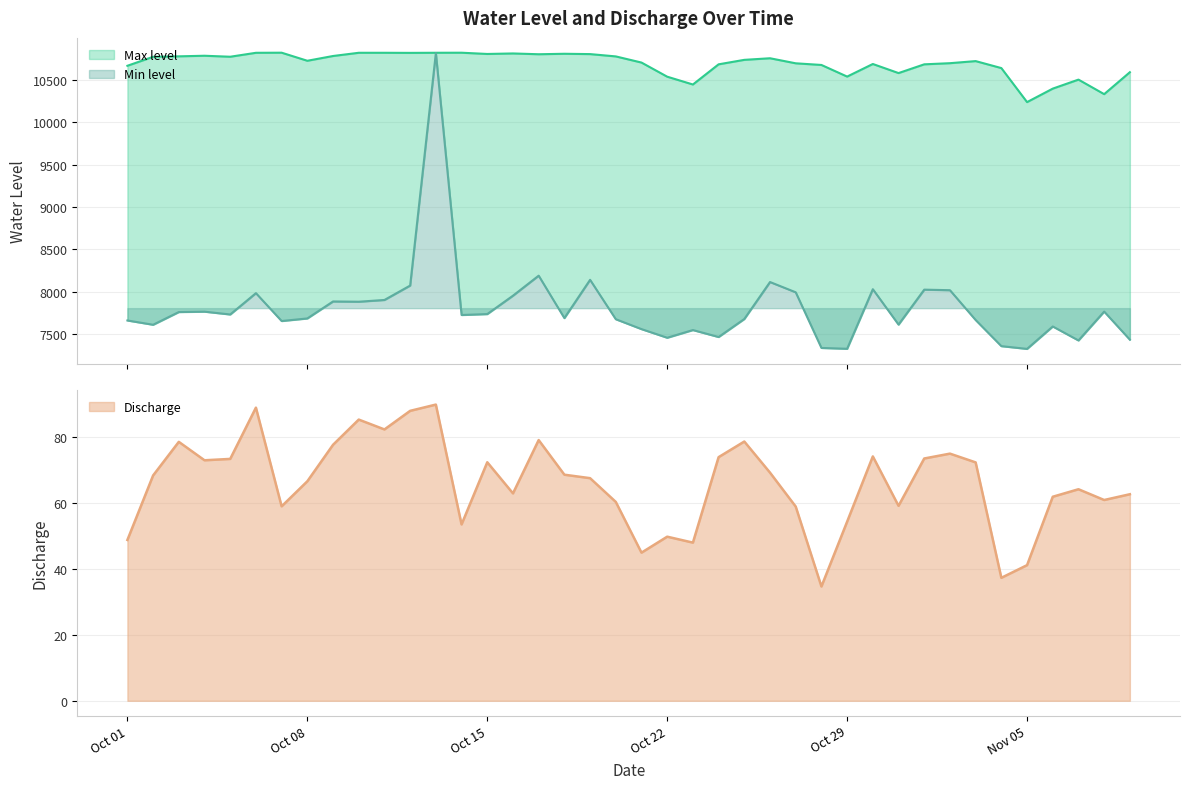

Which series changed the most between 2018-10-09 and 2018-10-19?

Min level